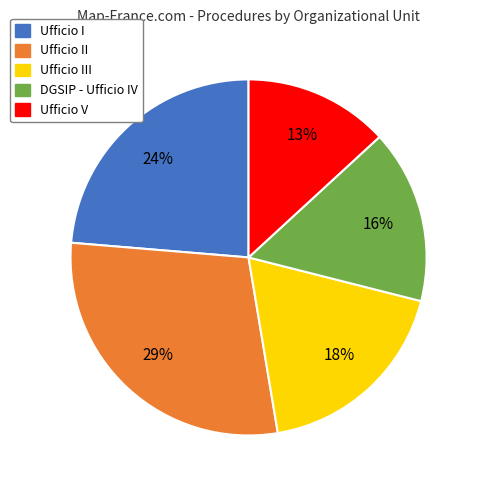

Approximately how many times larger is the value at Ufficio V compared to Ufficio III?

0.7